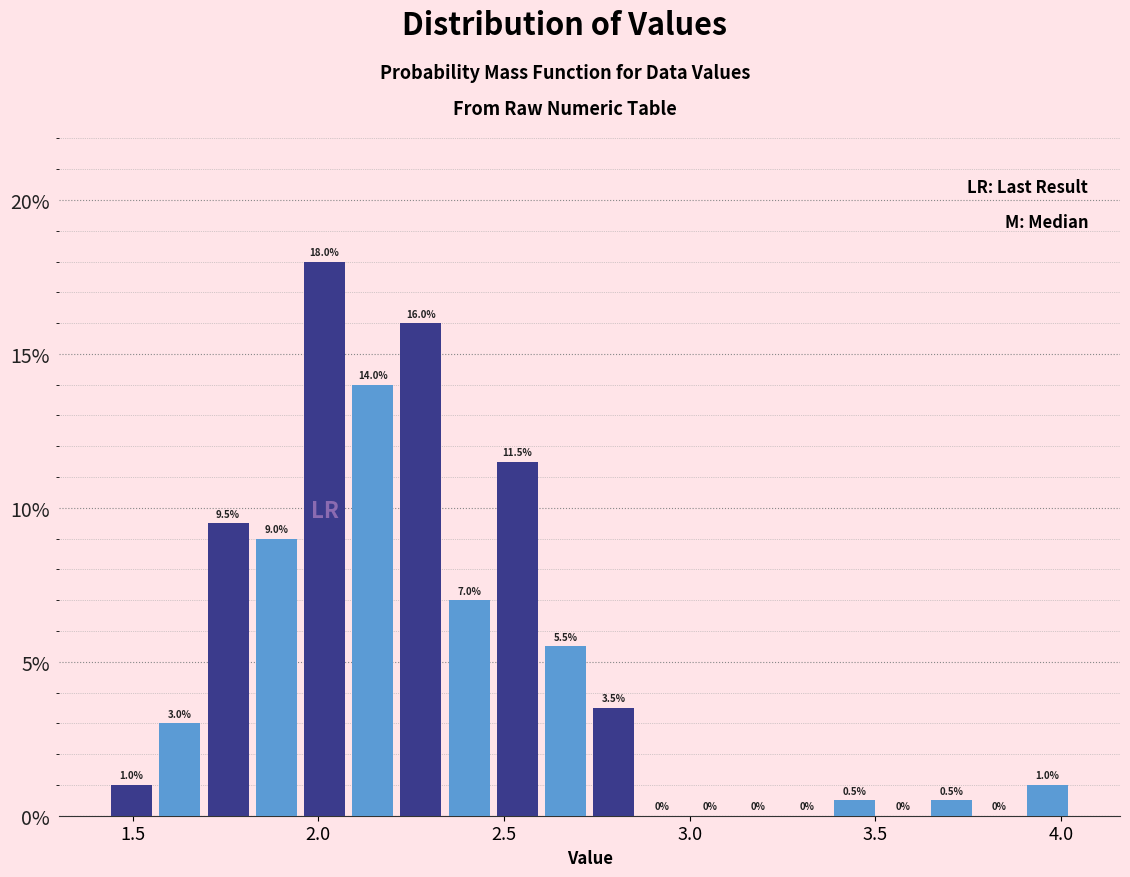

Around what value on the x-axis is the tallest bar? Give the approximate position of its centre, as read against the axis.

2.00